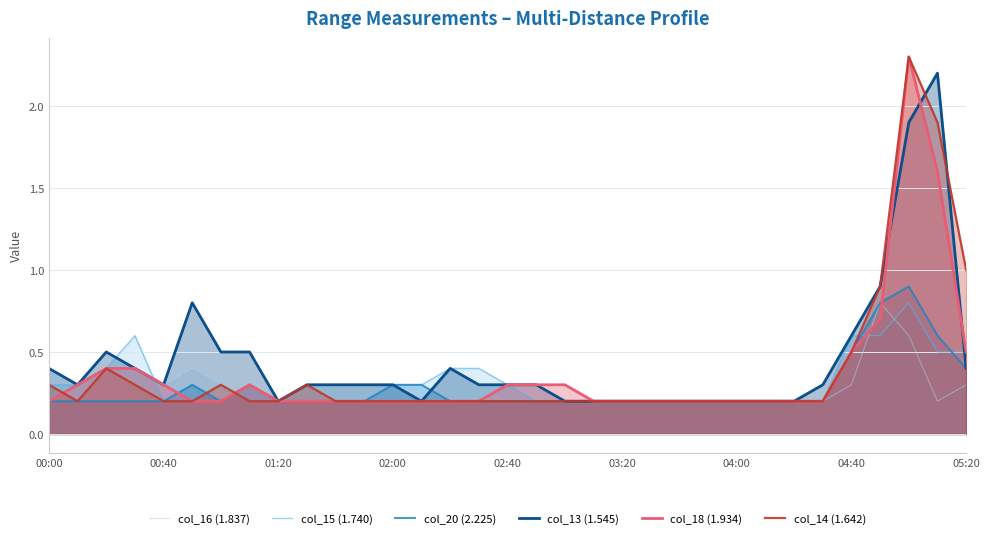

Which series changed the most between 21 and 23?

col_16 (1.837)